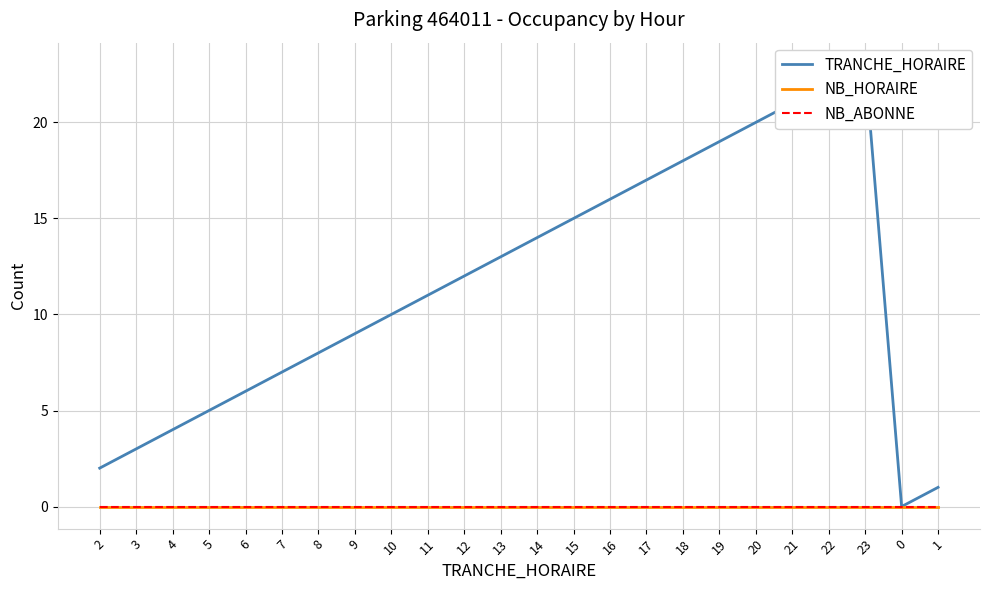

Count the number of categories in the chart.

24